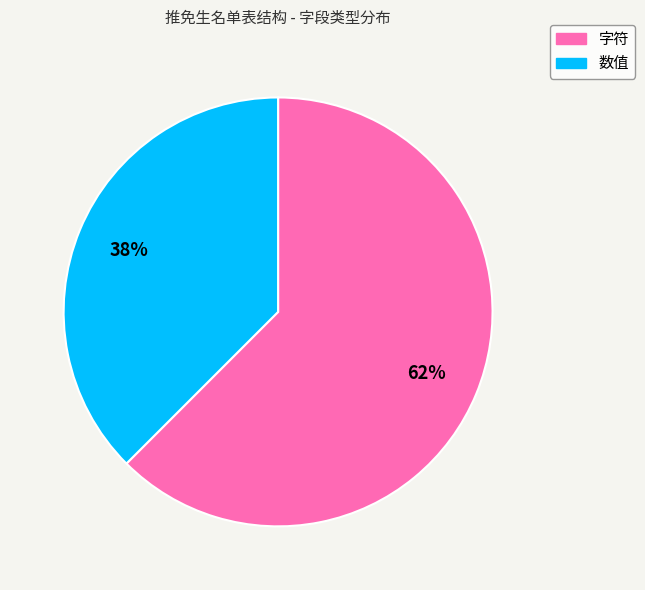

How many slices are in this pie chart?

2